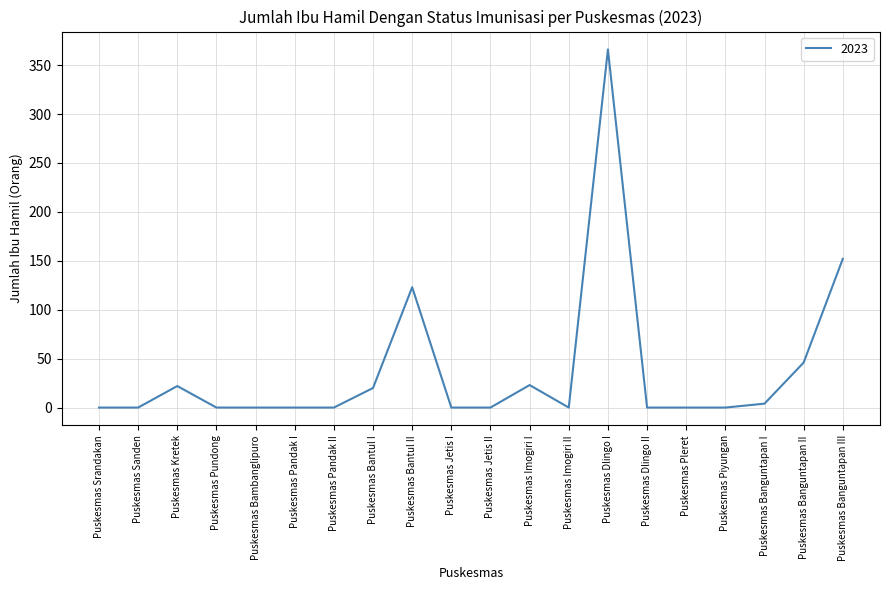

Which has a higher value, Puskesmas Banguntapan III or Puskesmas Bambanglipuro?

Puskesmas Banguntapan III